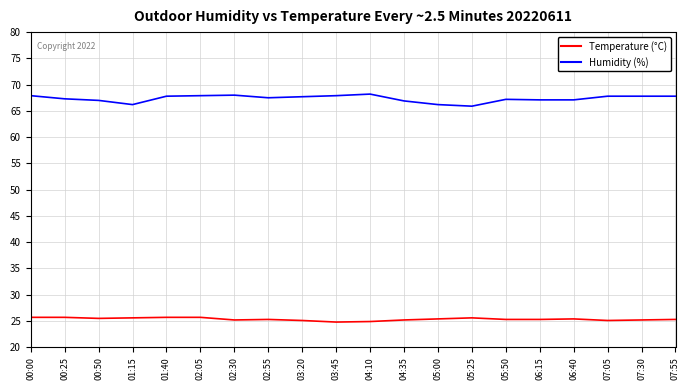

What position from the right is 01:40?

16